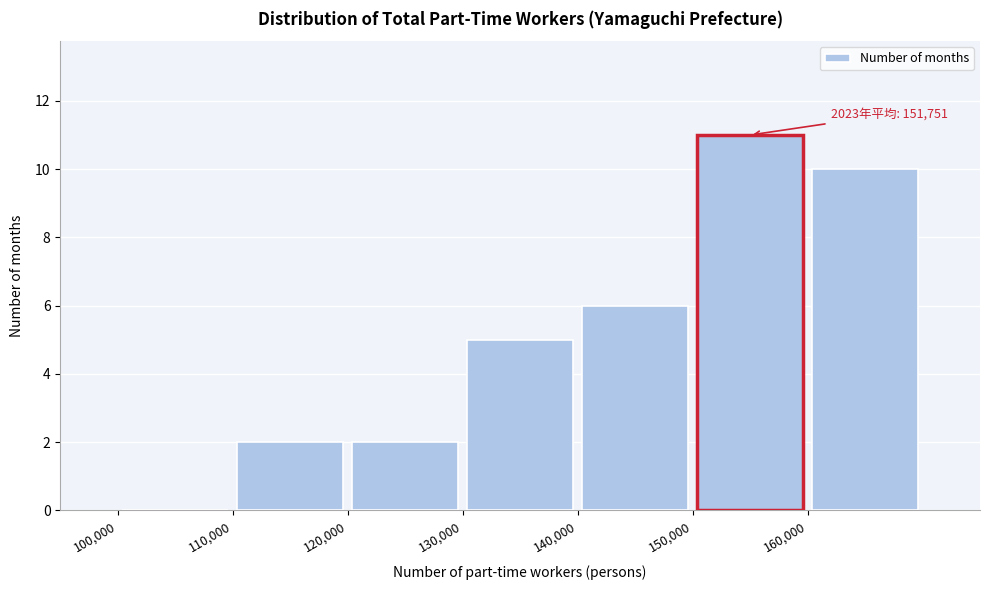

Over which range of the x-axis is the bar tallest?

150000 to 160000